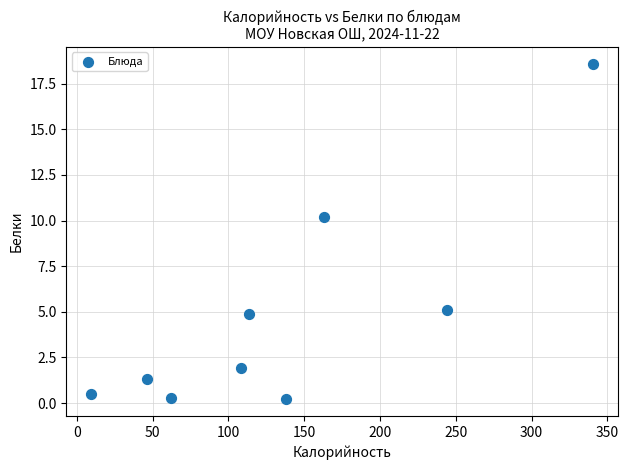

What is the average X value?

136.1